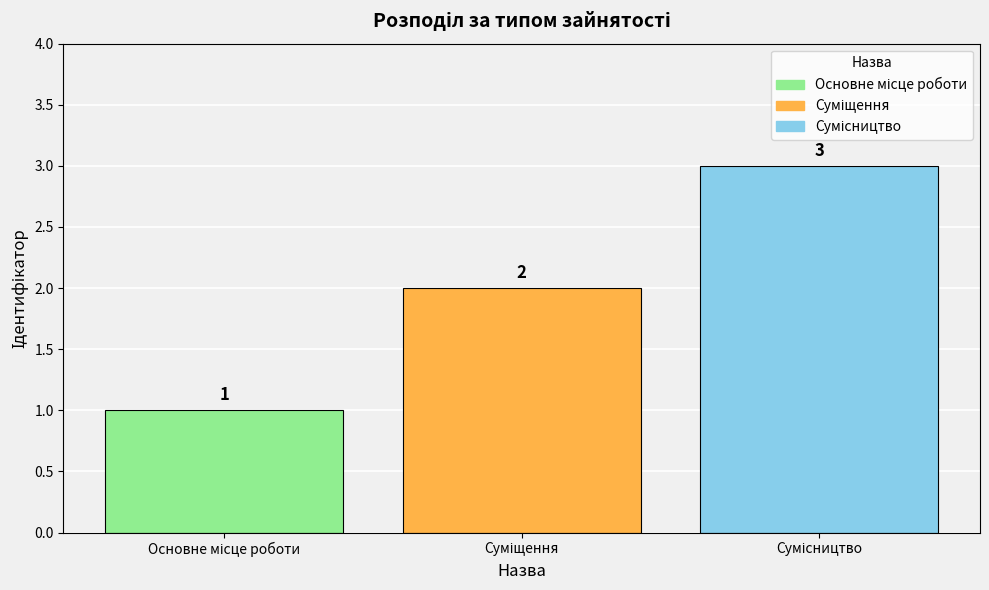

Are the bars grouped side by side (vs. stacked)?

No